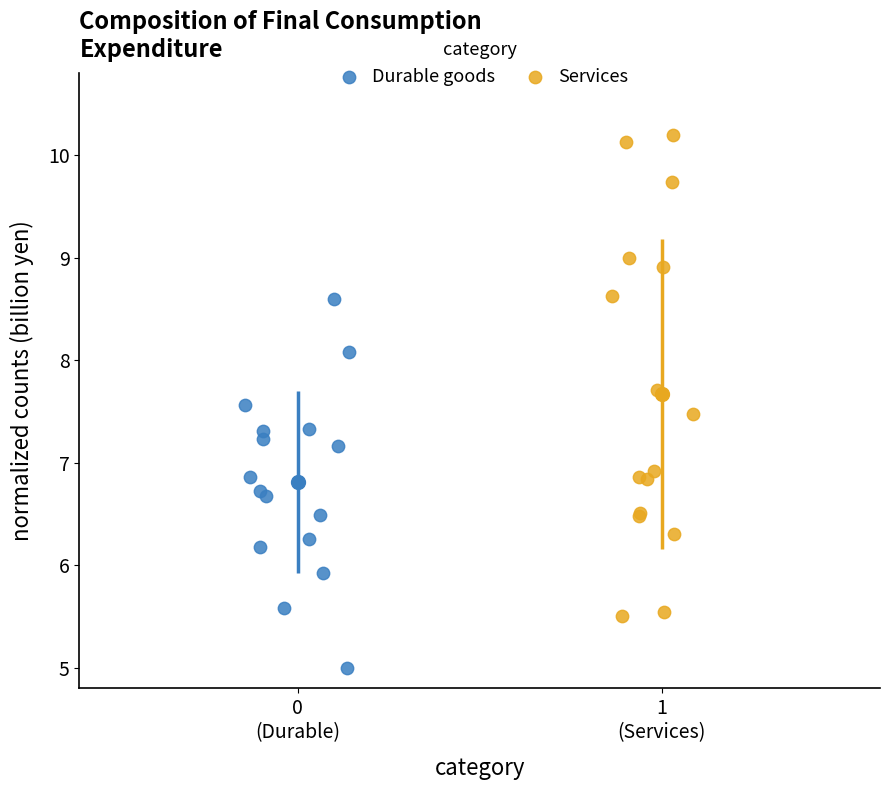

What are all the series names shown in the legend?

Durable goods, Services